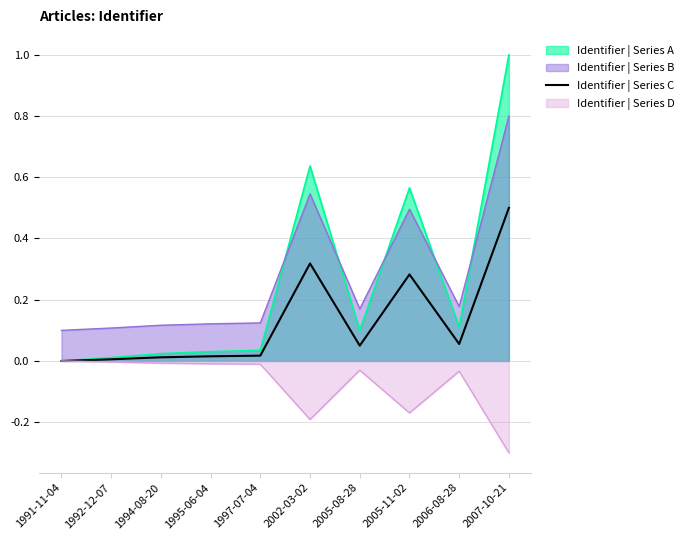

How many data points does each series have?

10